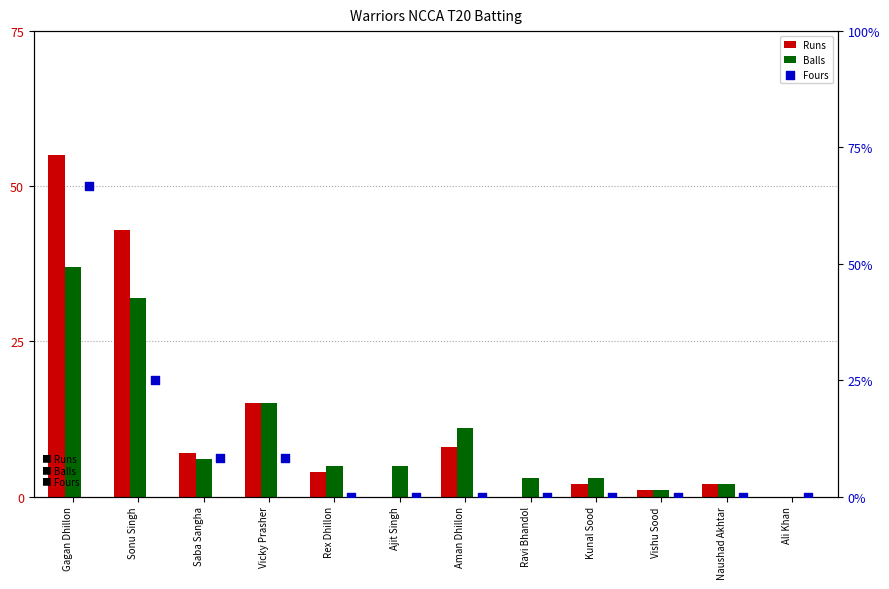

Is the value of Runs at Rex Dhillon greater than the value of Fours at Gagan Dhillon?

No